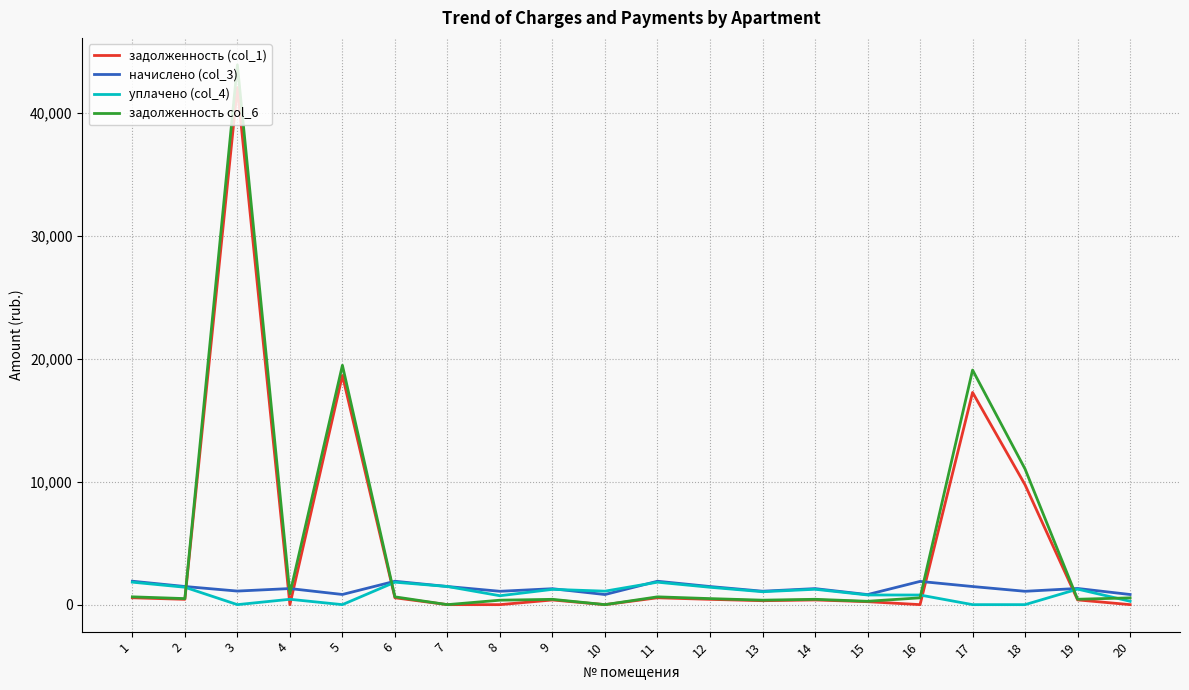

Which series has the widest spread of values?

задолженность col_6